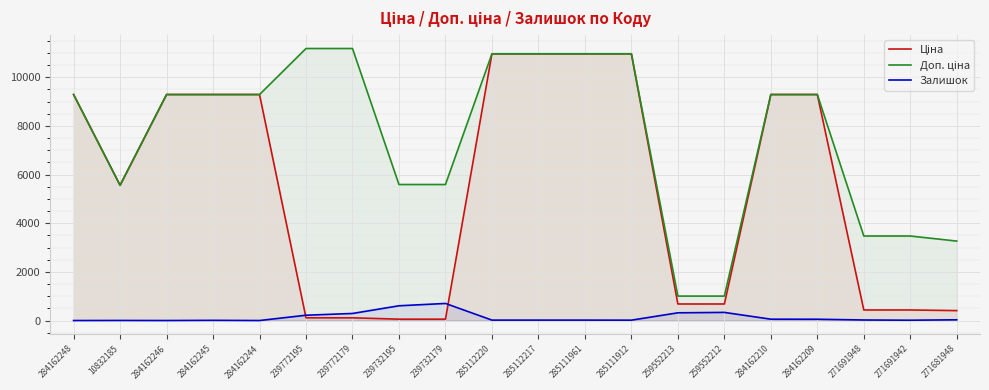

How many data points in Залишок are less than 22?

10